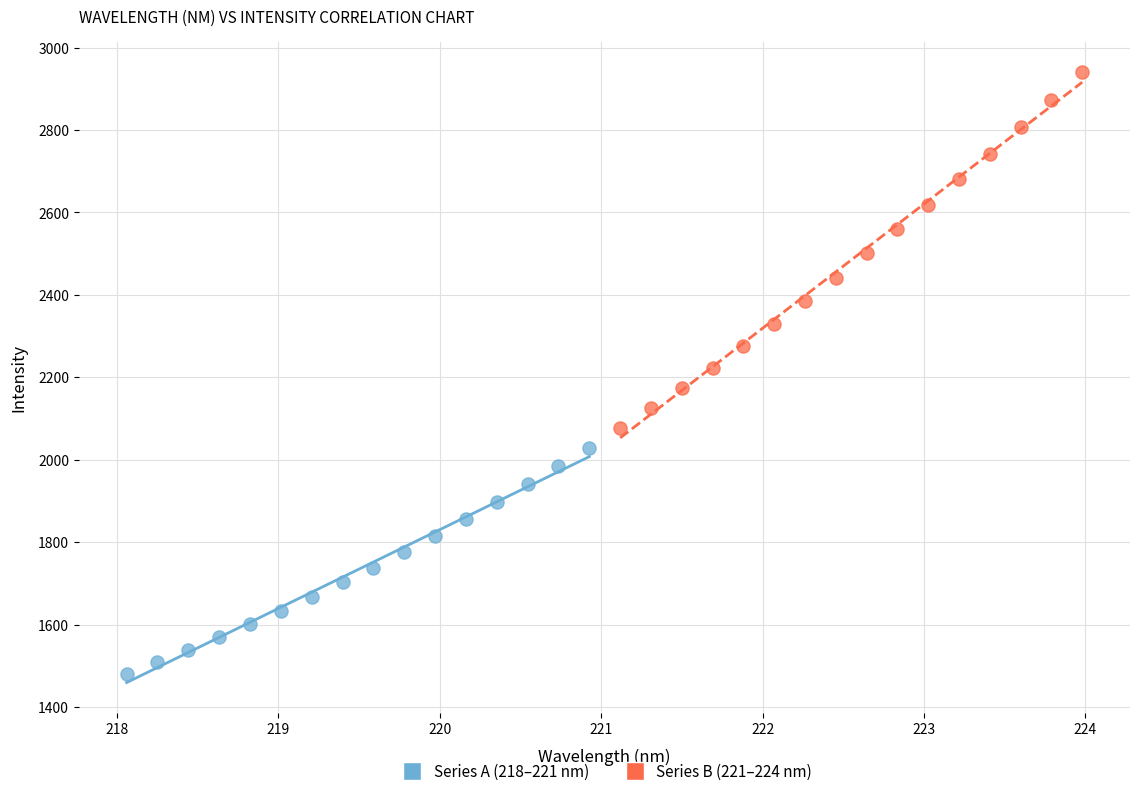

Which series has the largest Y range (max minus min)?

Series B (221–224 nm)